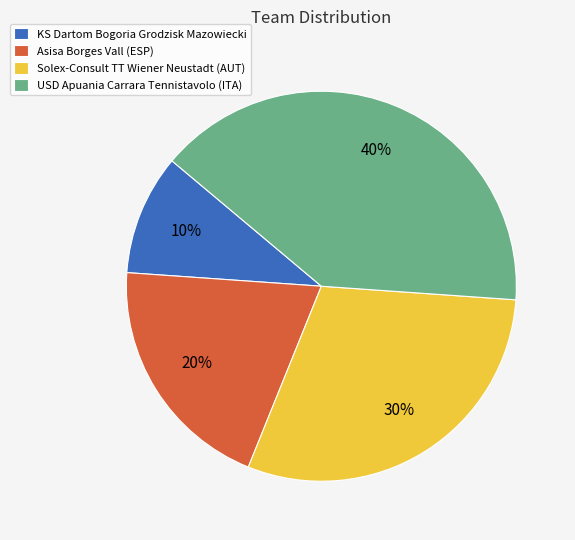

To the nearest percent, what portion does USD Apuania Carrara Tennistavolo (ITA) represent?

40%